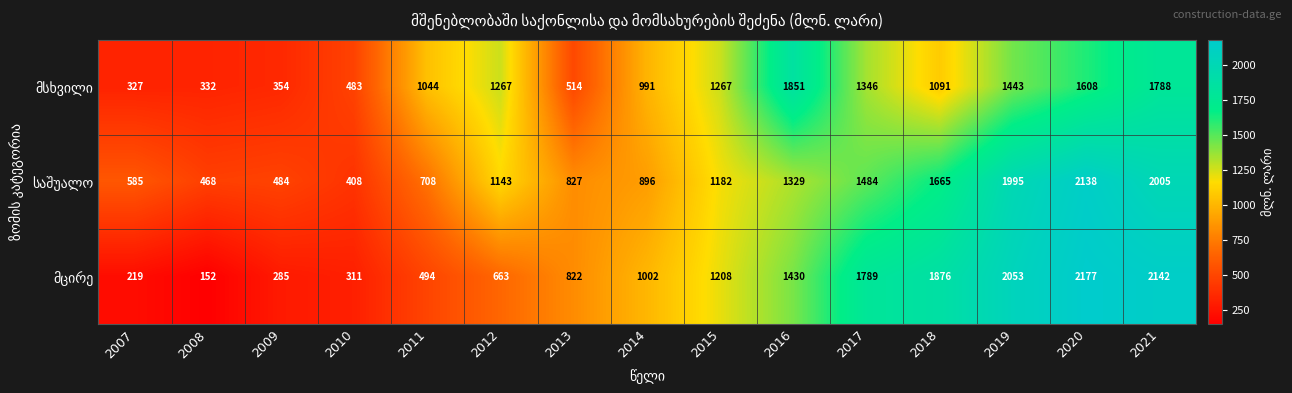

What is the difference between the highest and lowest values at 2021?

354